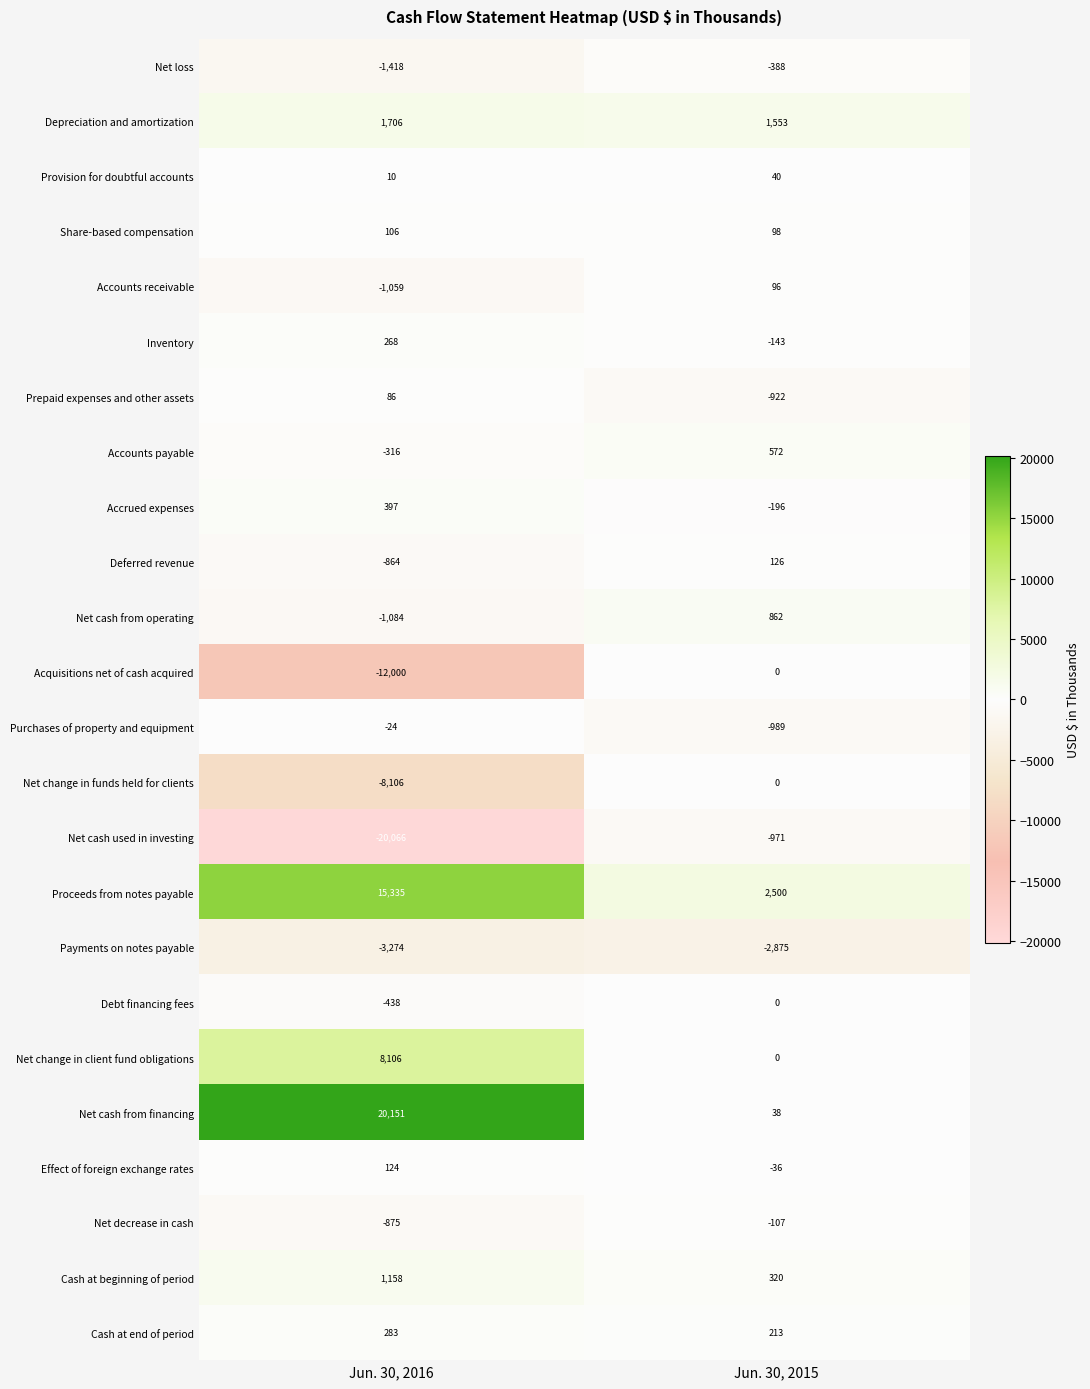

Rank the series at Jun. 30, 2016 from lowest to highest value.

Net cash used in investing, Acquisitions net of cash acquired, Net change in funds held for clients, Payments on notes payable, Net loss, Net cash from operating, Accounts receivable, Net decrease in cash, Deferred revenue, Debt financing fees, Accounts payable, Purchases of property and equipment, Provision for doubtful accounts, Prepaid expenses and other assets, Share-based compensation, Effect of foreign exchange rates, Inventory, Cash at end of period, Accrued expenses, Cash at beginning of period, Depreciation and amortization, Net change in client fund obligations, Proceeds from notes payable, Net cash from financing